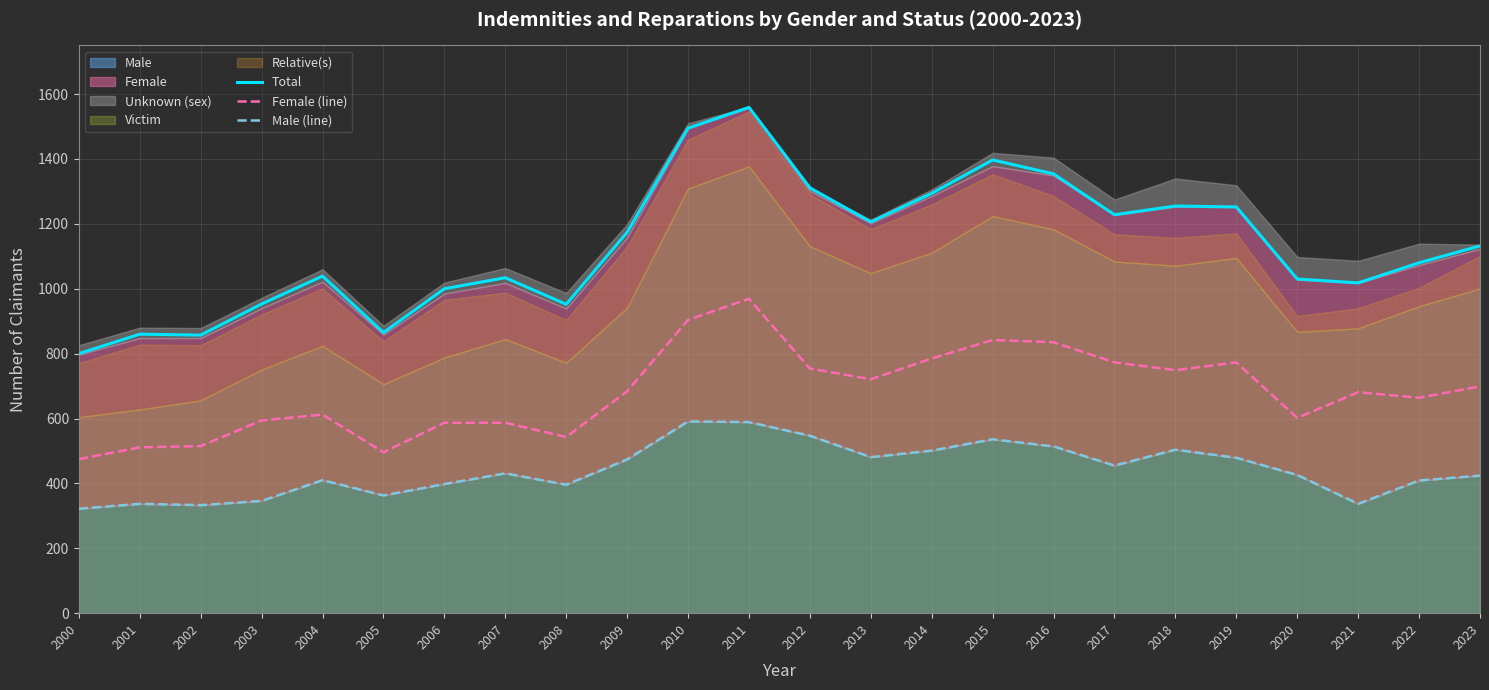

At how many categories does at least one series exceed 866?

20